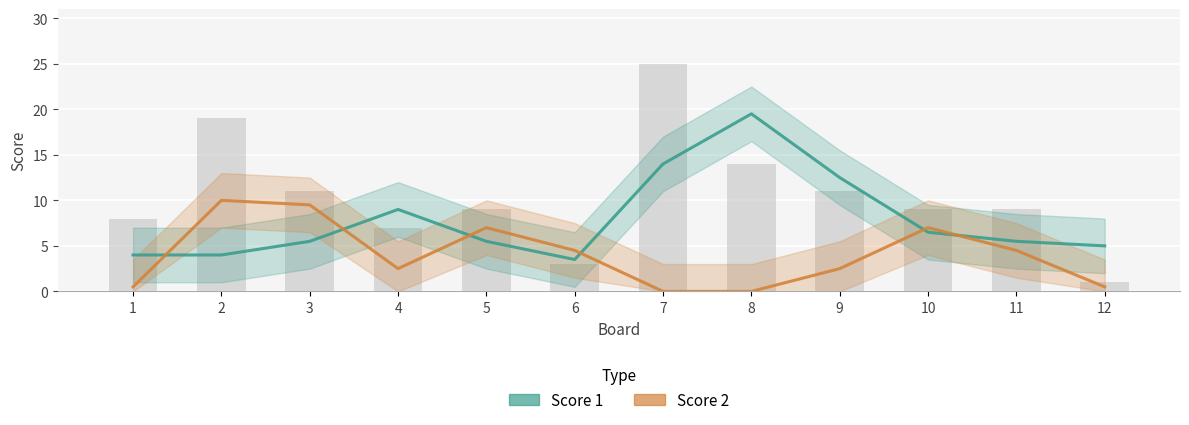

What is the sum of all Score 2 values?

48.5